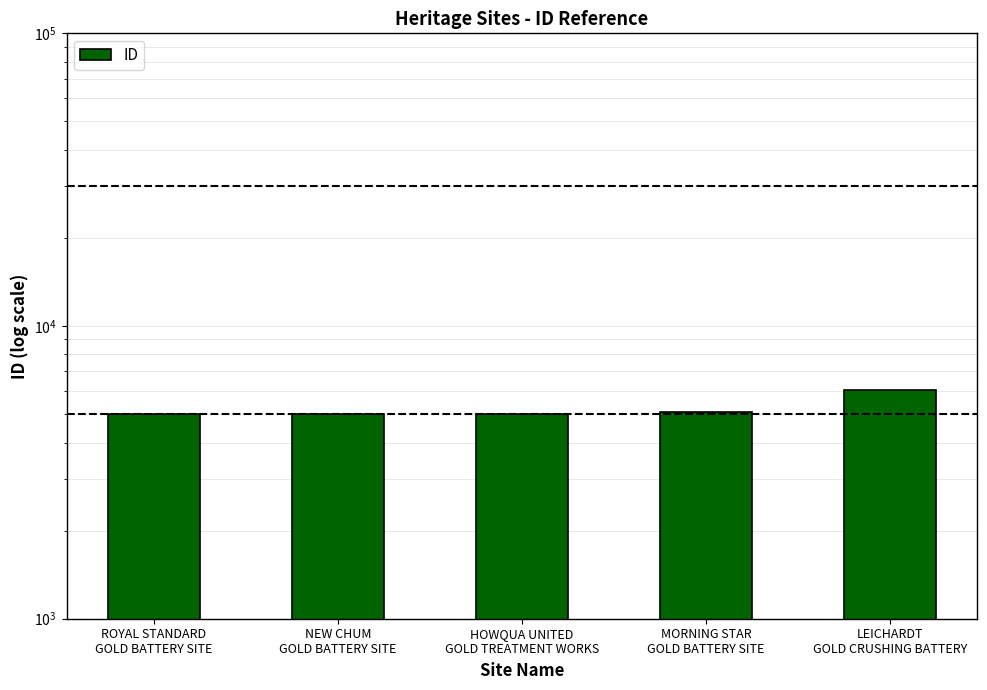

Is it true that the value at MORNING STAR
GOLD BATTERY SITE is 5093?

True